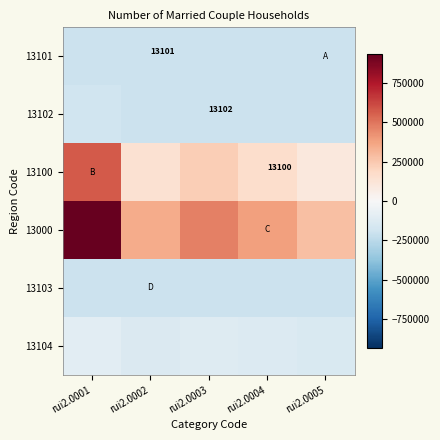

How many distinct data groups are displayed?

6